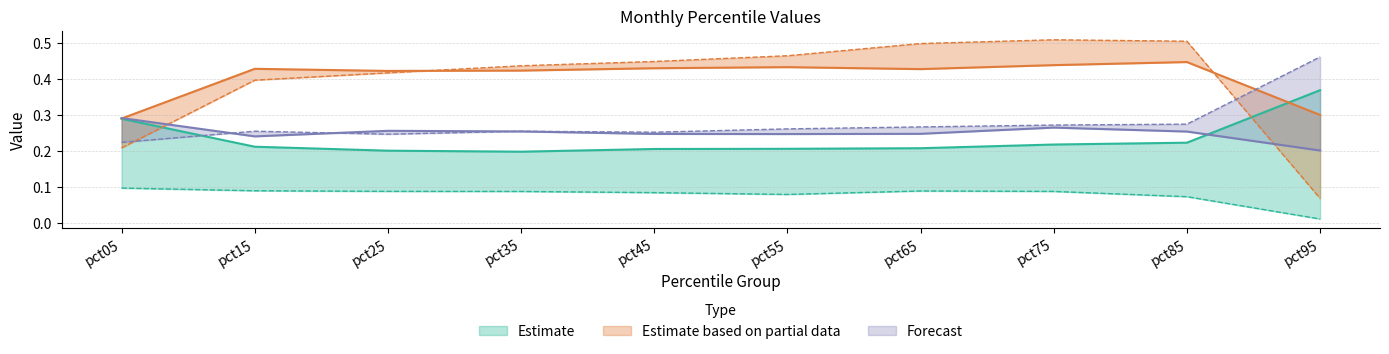

Where is May nearest to the value 0?

pct95